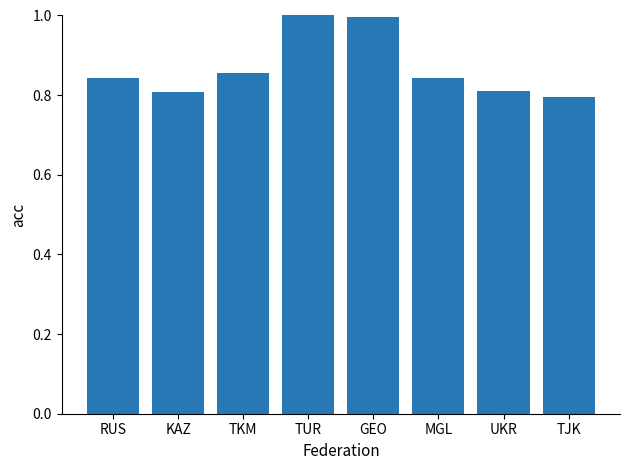

What is the label of the 5th bar from the right?

TUR